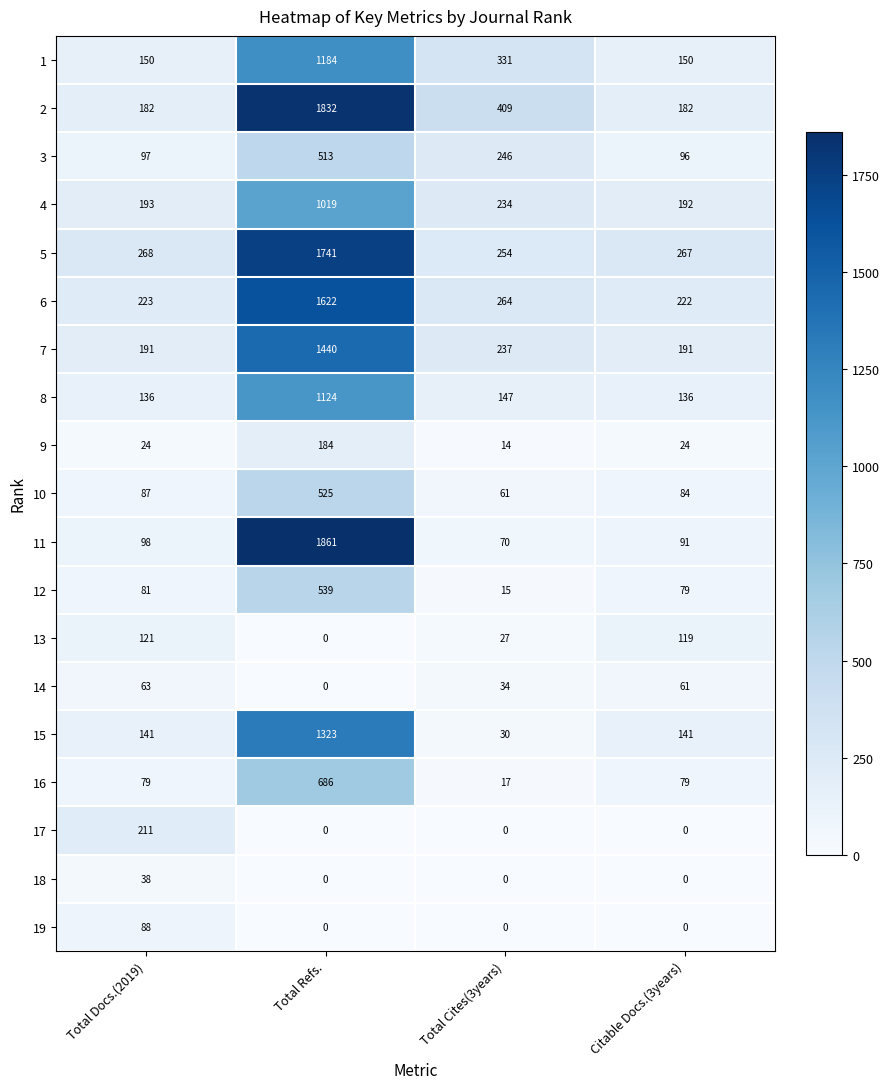

The 11 series shows 1861 at Total Refs.. True or false?

True